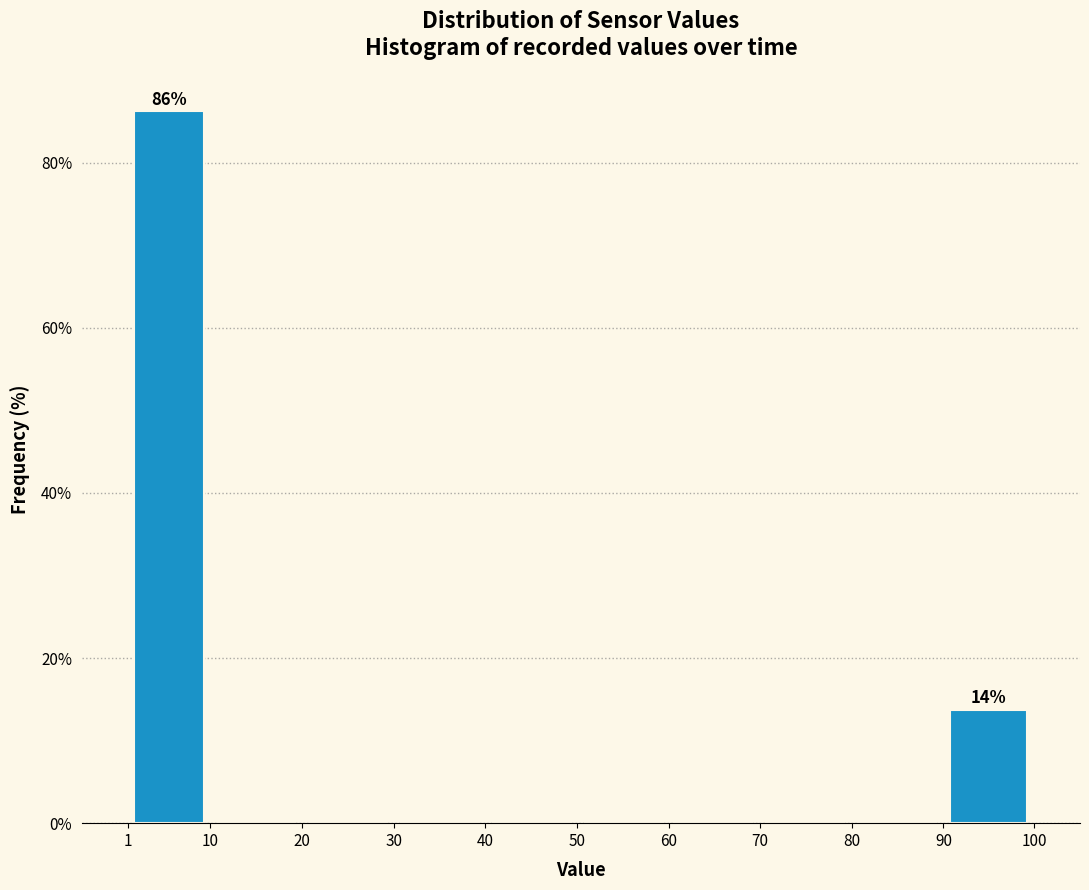

Which range on the x-axis has the tallest bar?

1 to 10